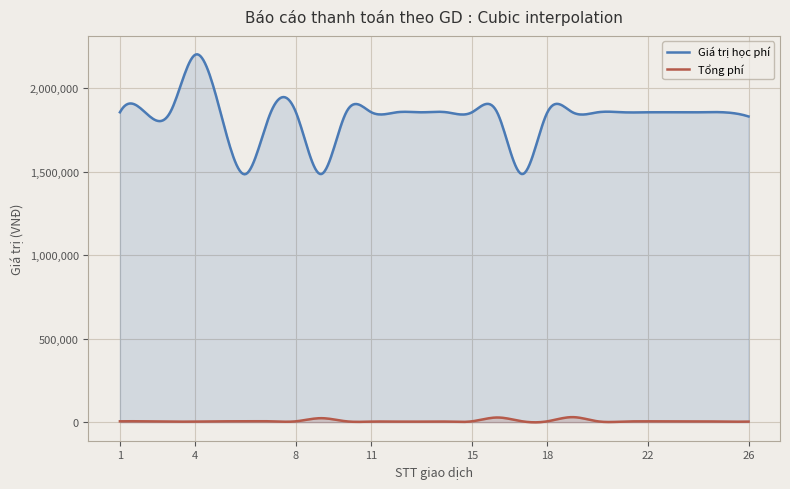

Rank the categories by Giá trị học phí value from lowest to highest.

6, 9, 17, 26, 1, 2, 3, 5, 7, 8, 10, 11, 12, 13, 14, 15, 16, 18, 19, 20, 21, 22, 23, 24, 25, 4